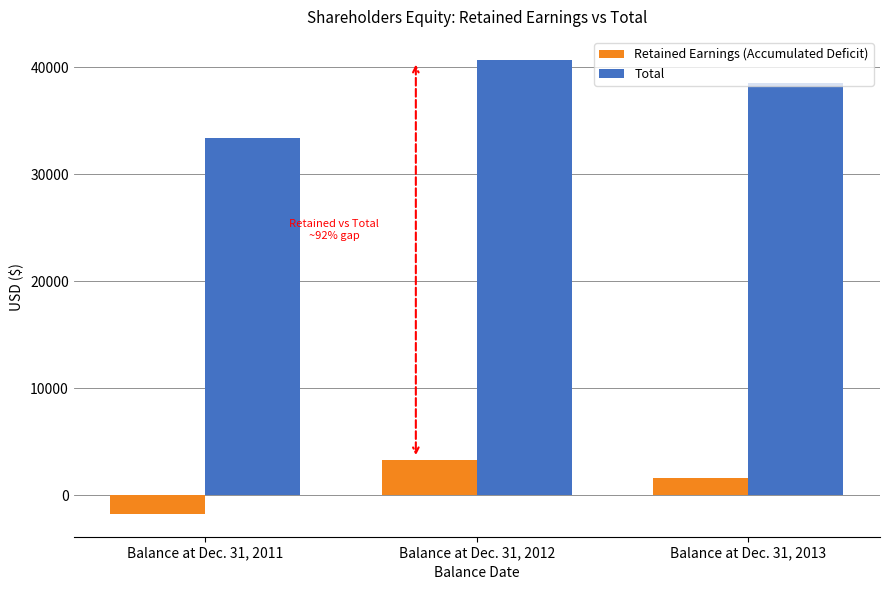

Which series has the largest range (max minus min)?

Total